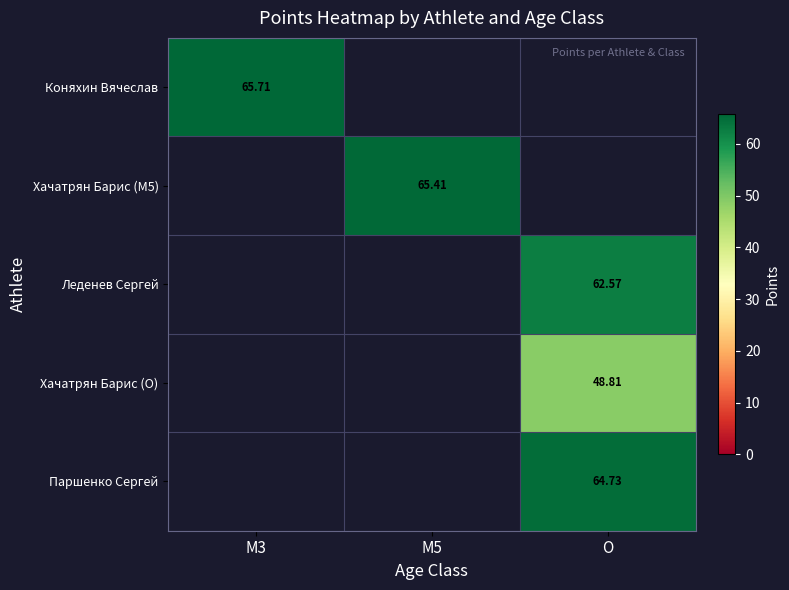

How many values in the Хачатрян Барис (O) series exceed 0?

1